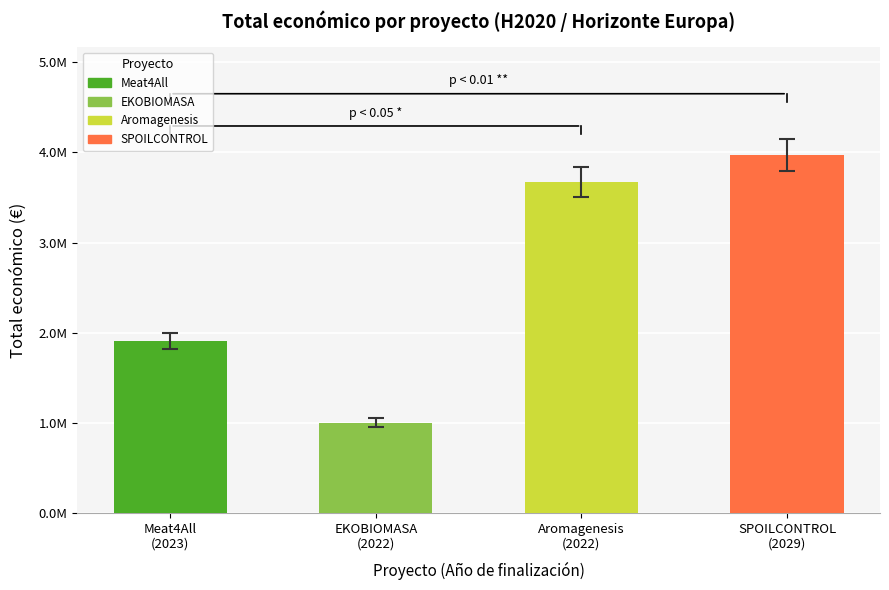

True or false: Total económico has a value of 2582108 at 2029.

False